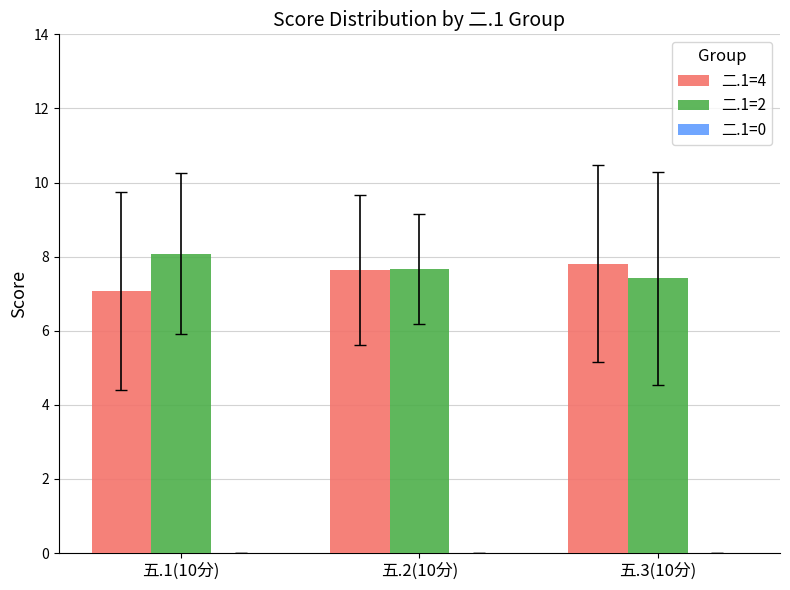

What is the difference between the highest and lowest values at 五.1(10分)?

1.0